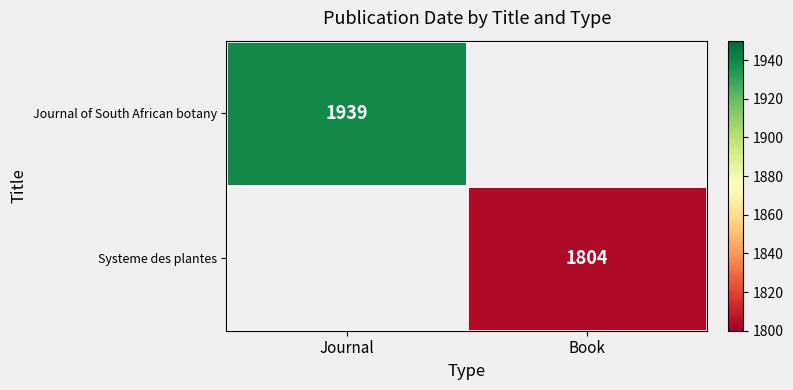

Is it true that Journal of South African botany equals 2790 at Journal?

False